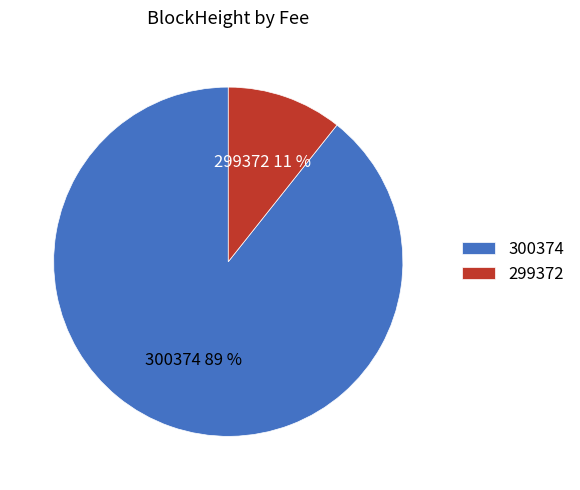

Combined, do 299372 and 300374 account for over 50%?

Yes